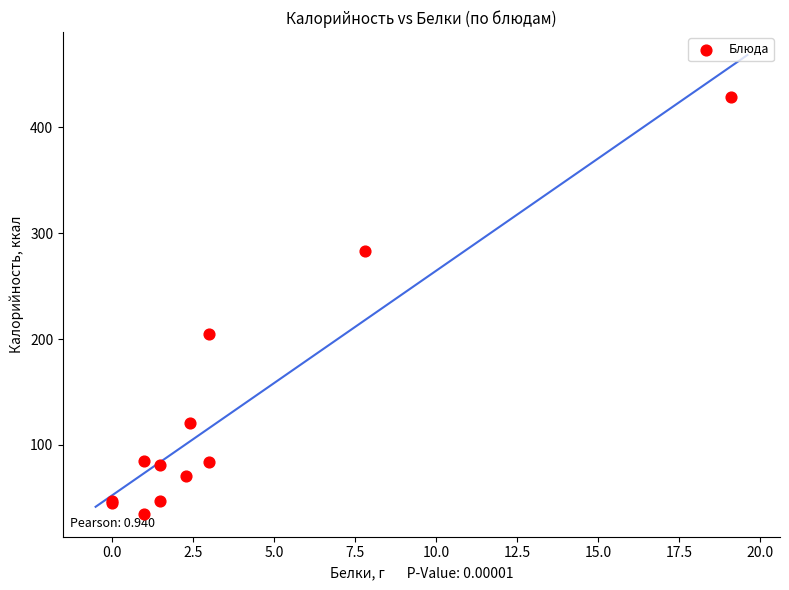

What Y value in the scatter plot is closest to 231?

205.0